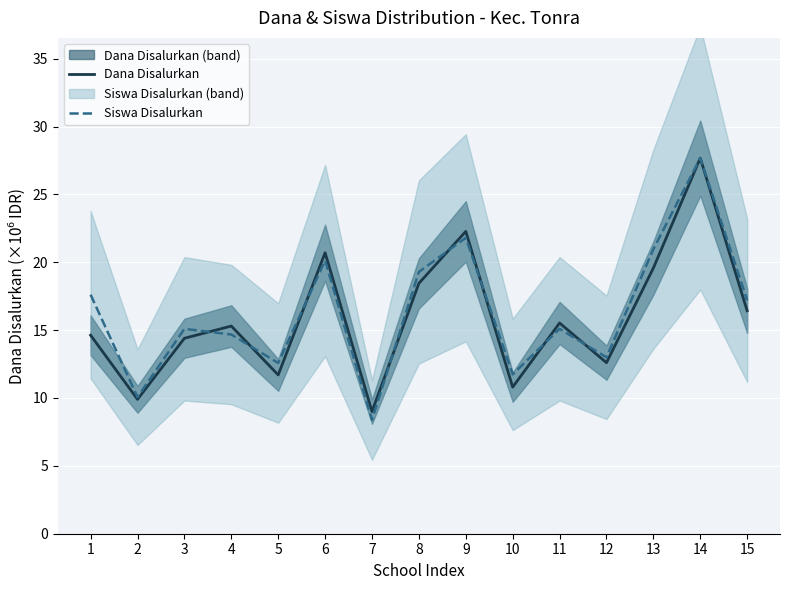

What is the minimum value for Dana Disalurkan?

9.0